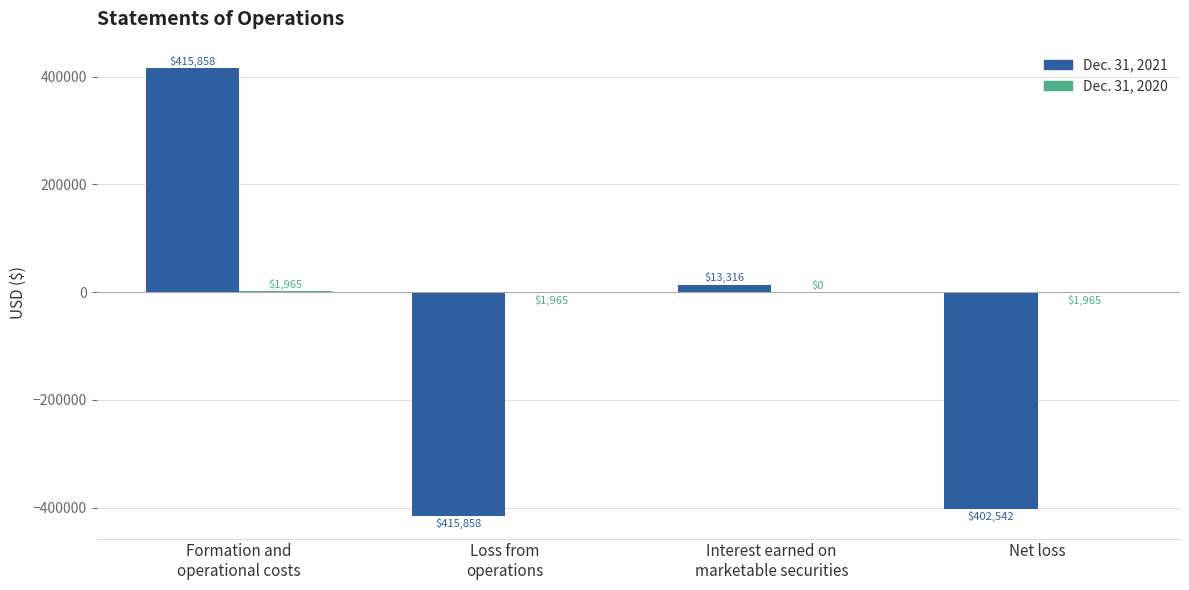

What is the total value across all series at Loss from
operations?

-417823